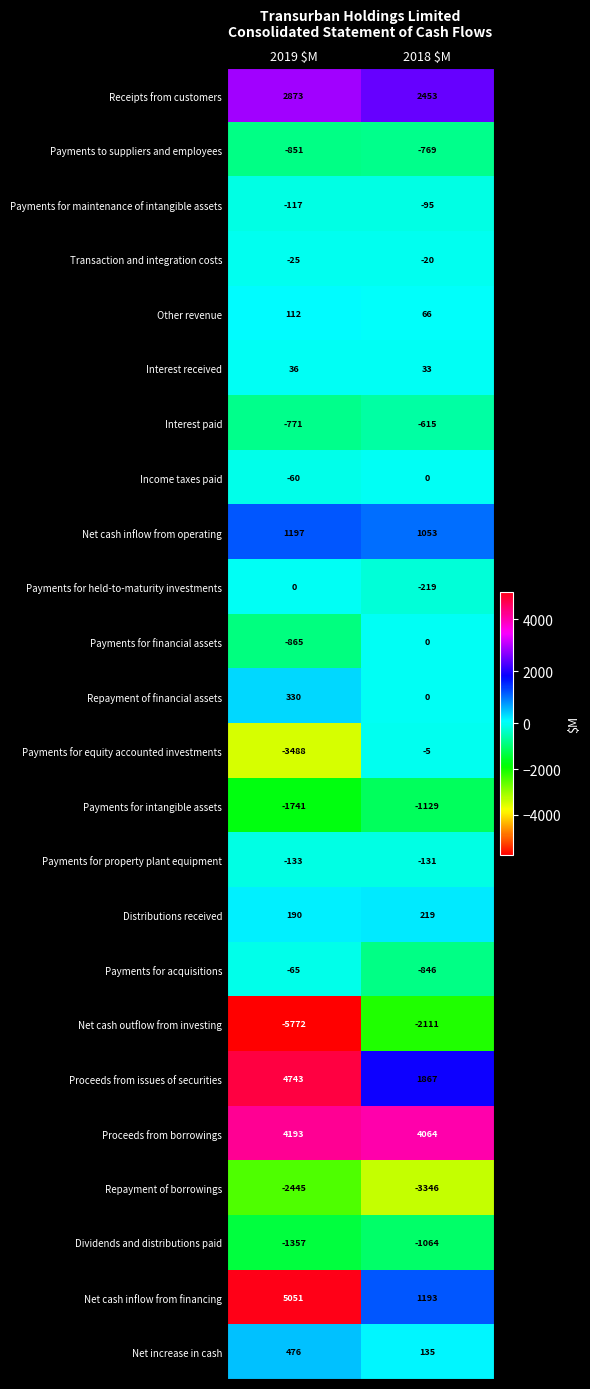

The value of Net cash inflow from financing at 2018 $M is 1193. True or false?

True